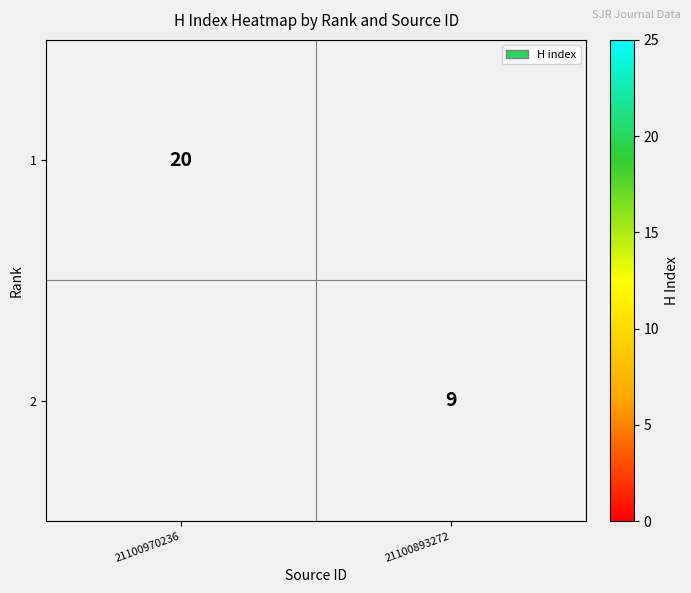

What is the greatest value displayed?

20.0